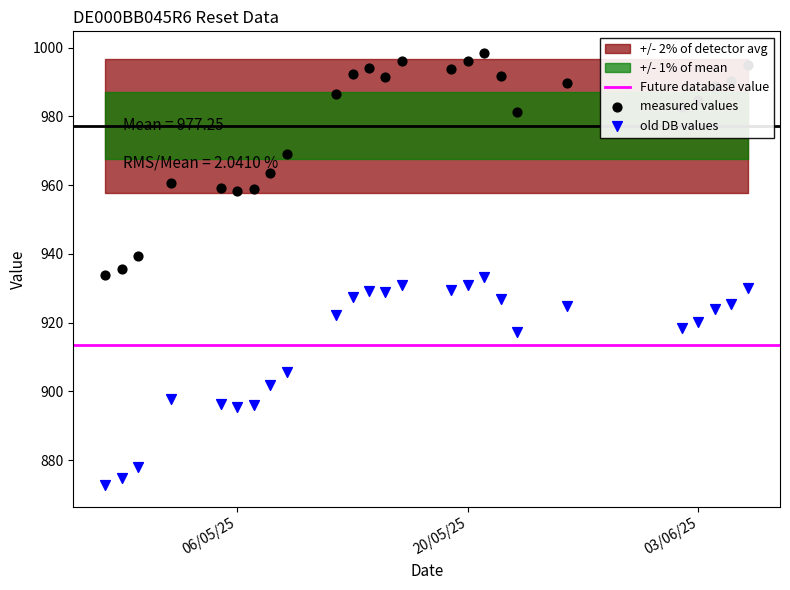

At how many categories does at least one series exceed 888?

25